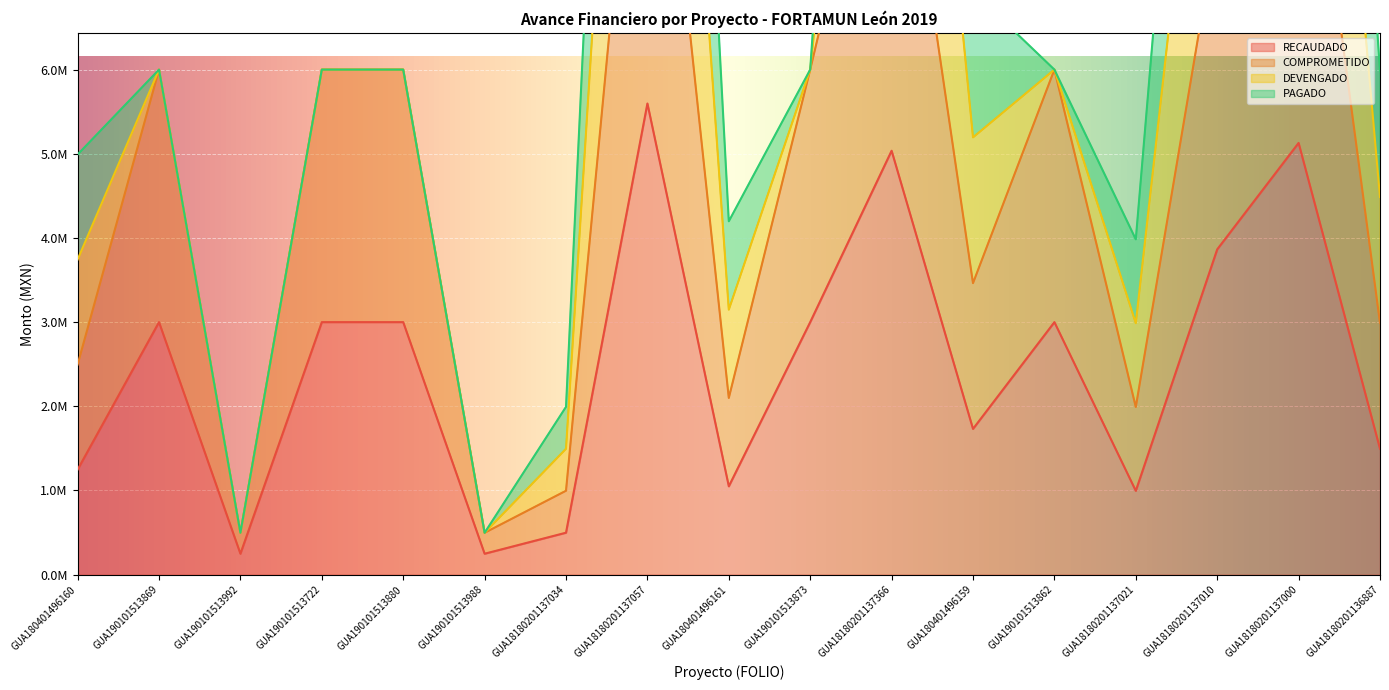

The COMPROMETIDO series shows 11194547.8 at GUA18180201137057. True or false?

True